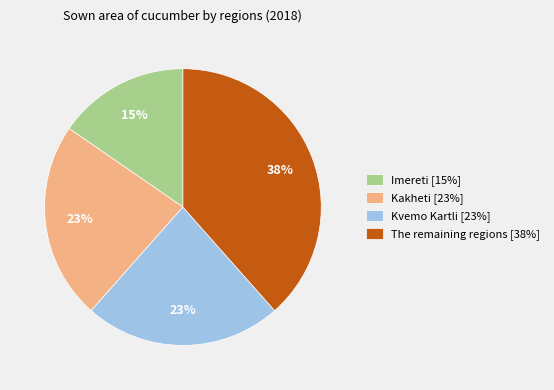

Does The remaining regions account for over 50% of the chart?

No